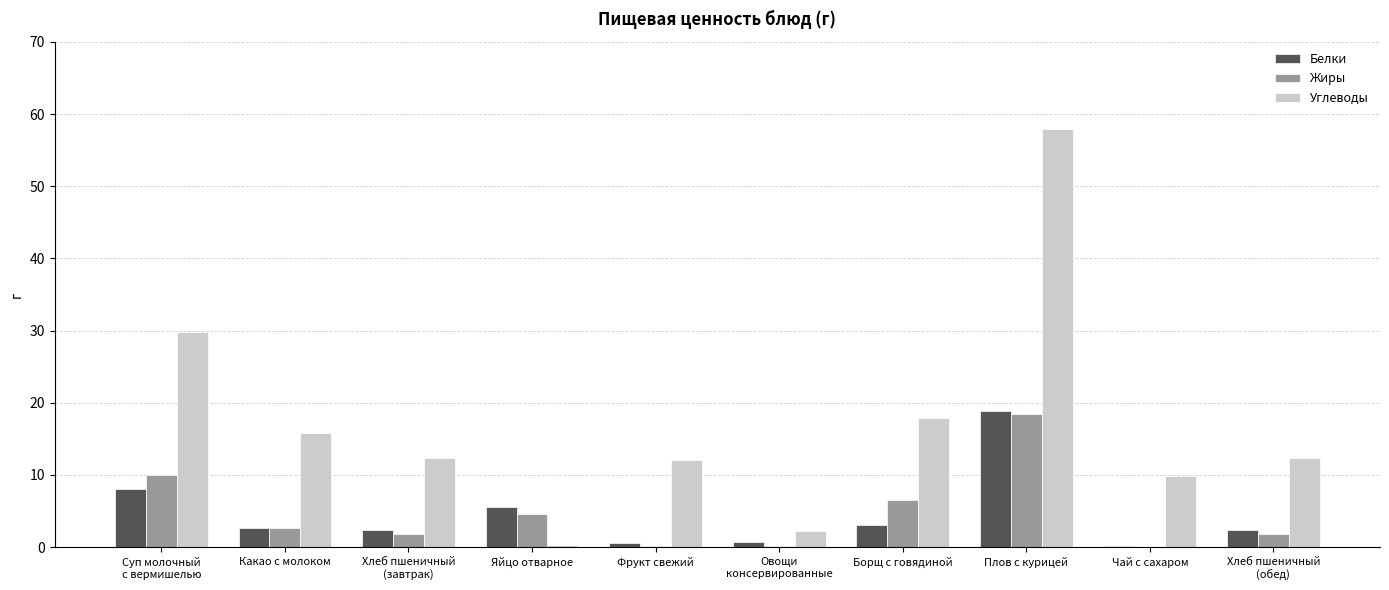

How many groups of bars are there?

10